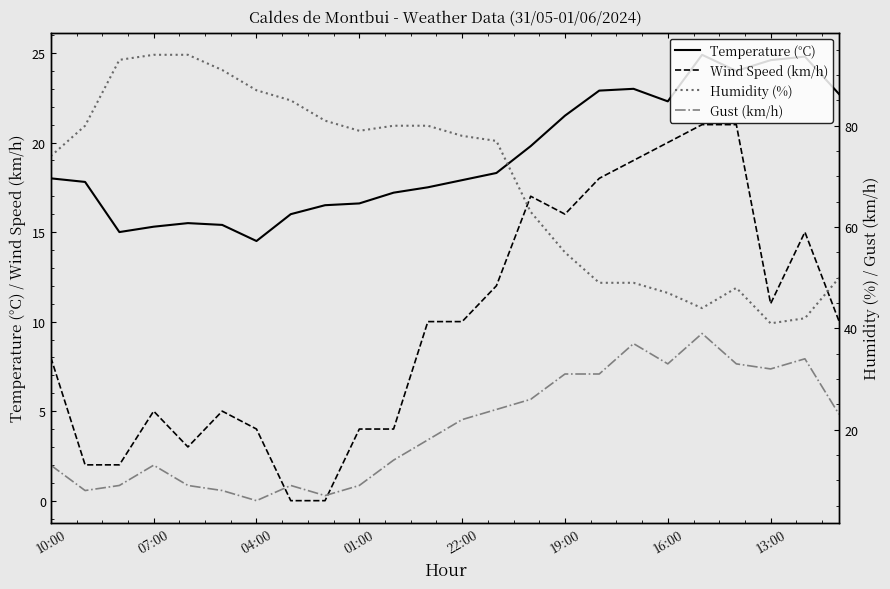

The Temperature (°C) series shows 17.9 at 22:00. True or false?

True